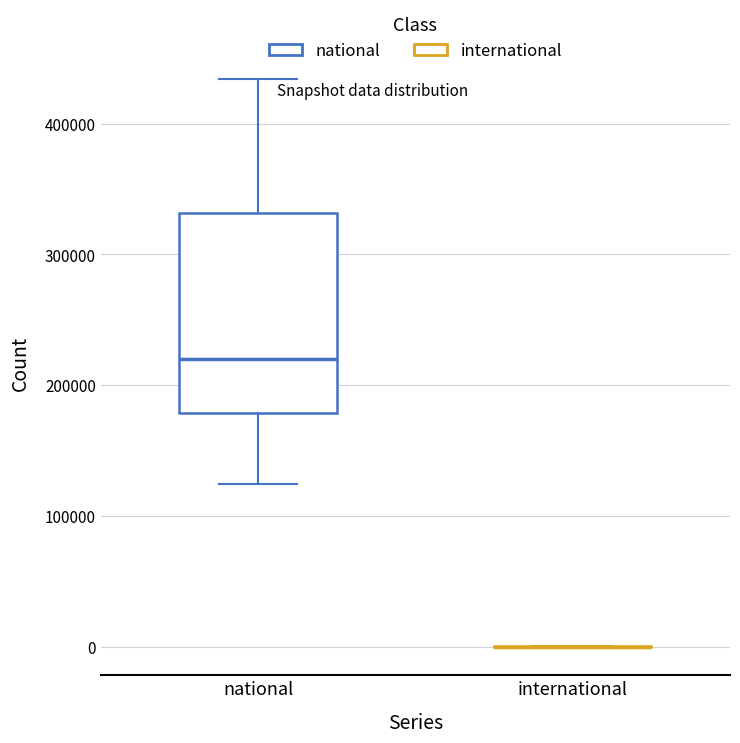

Reading left to right, read every box against the y-axis: the position of its median line, the range the box covers, and the ends of its whiskers. The values are not printed on the chart, so give them approximately, as read against the axis.

national: median 220000, box 180000 to 330000, whiskers 120000 to 430000
international: box collapsed to a line at 0, whiskers 0 to 0